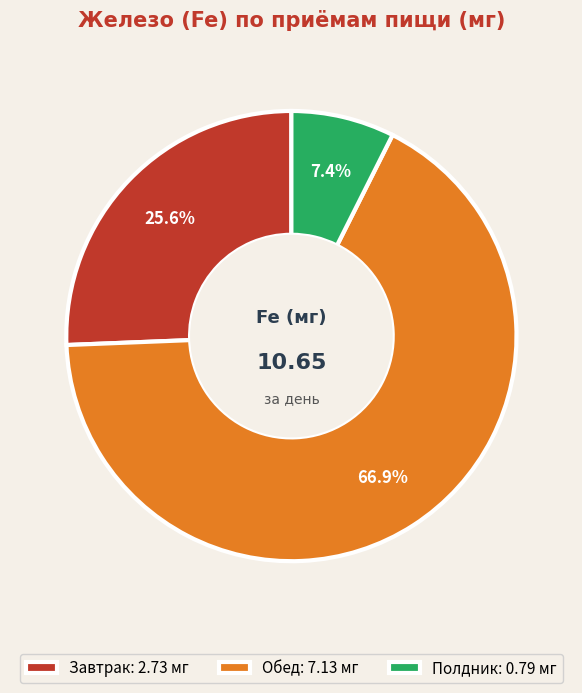

What percentage is NOT represented by Полдник?

92.6%